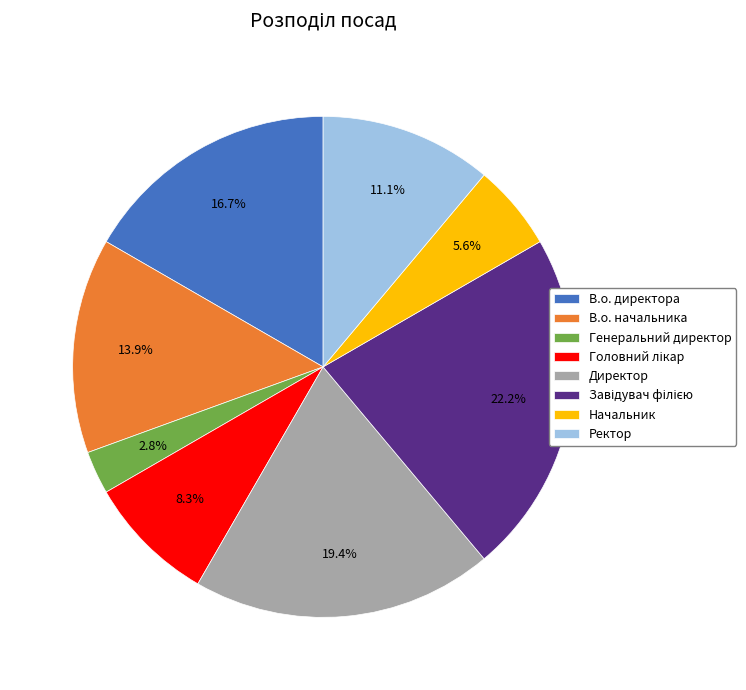

To the nearest percent, what is the difference between the Ректор and В.о. начальника slice percentages?

3%